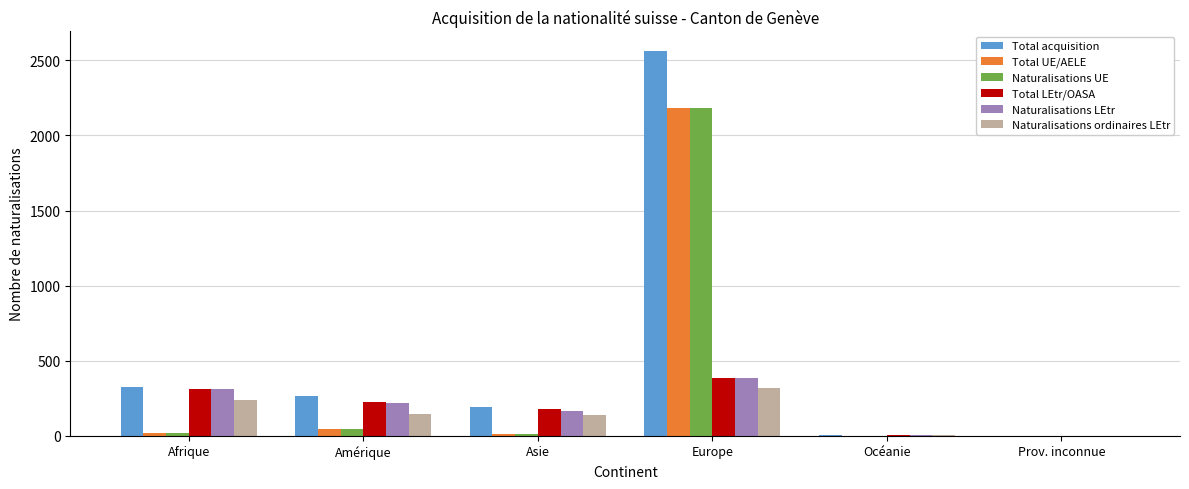

How many data points does each series have?

6